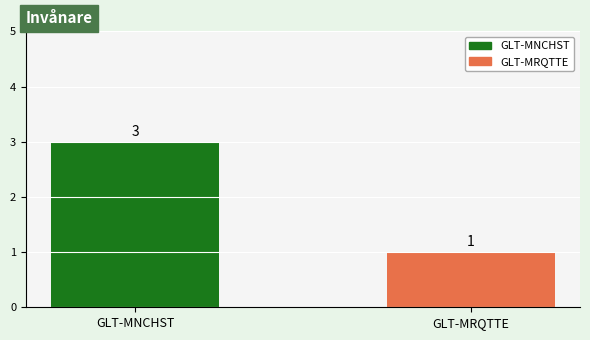

What is the sum of the values at GLT-MRQTTE and GLT-MNCHST?

4